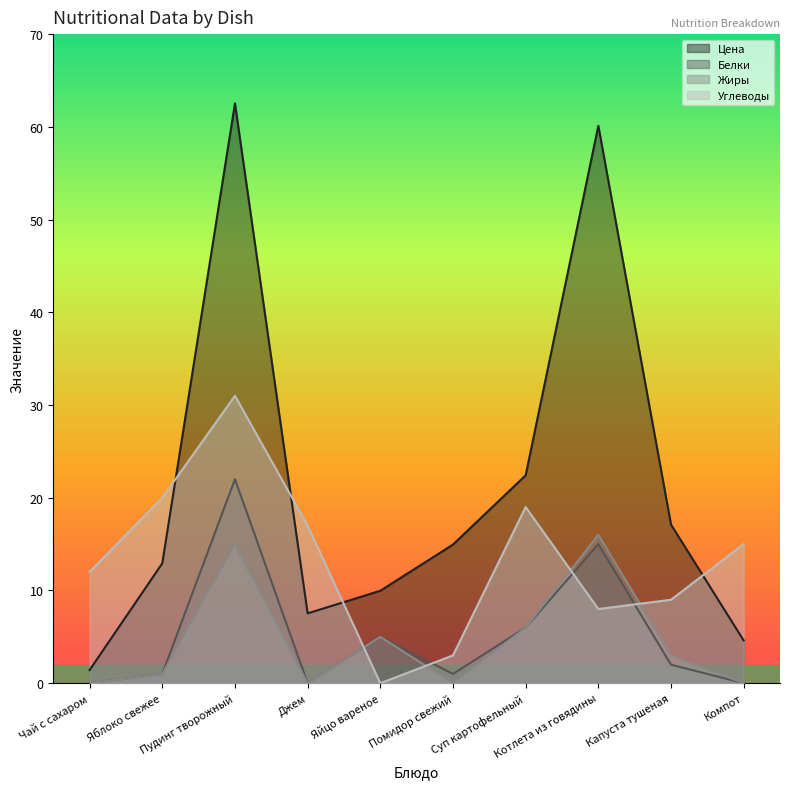

Which series has the widest spread of values?

Цена